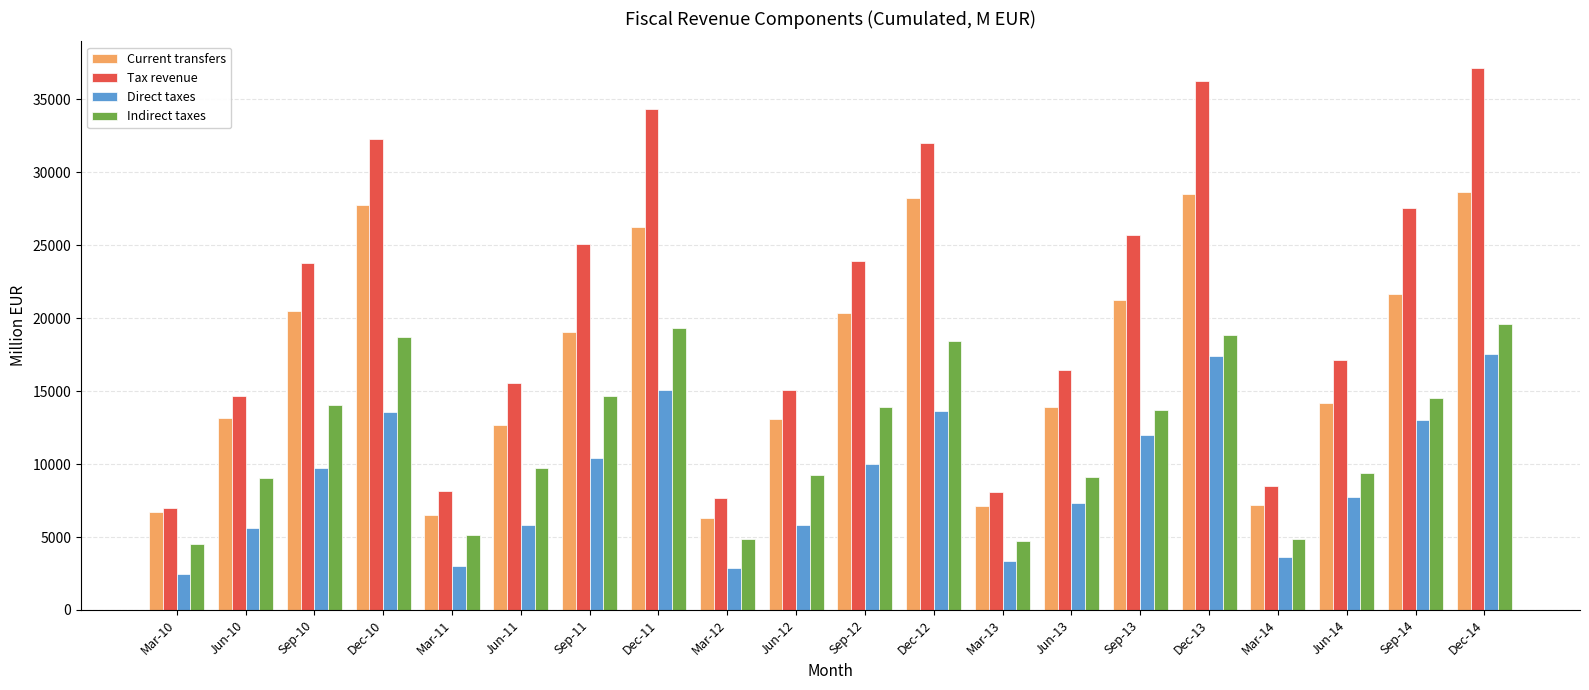

What are all the series names shown in the legend?

Current transfers, Tax revenue, Direct taxes, Indirect taxes